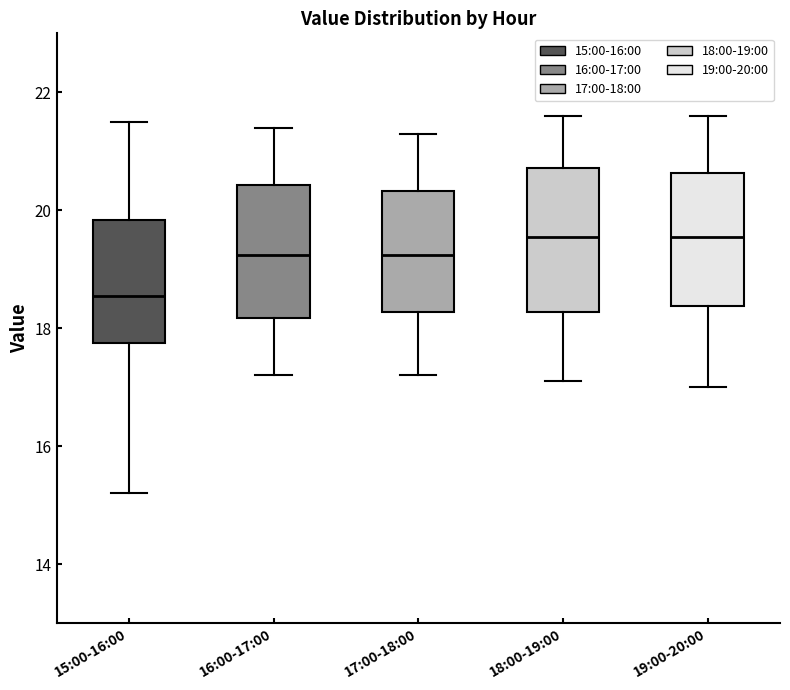

Reading left to right, transcribe this box plot: for each box, give where its median line is, the range the box spans, and where its two whiskers end, as read against the y-axis. The values are not printed on the chart, so give them approximately, as read against the axis.

15:00-16:00: median 18.6, box 17.8 to 19.8, whiskers 15.2 to 21.6
16:00-17:00: median 19.2, box 18.2 to 20.4, whiskers 17.2 to 21.4
17:00-18:00: median 19.2, box 18.2 to 20.4, whiskers 17.2 to 21.4
18:00-19:00: median 19.6, box 18.2 to 20.8, whiskers 17.2 to 21.6
19:00-20:00: median 19.6, box 18.4 to 20.6, whiskers 17.0 to 21.6